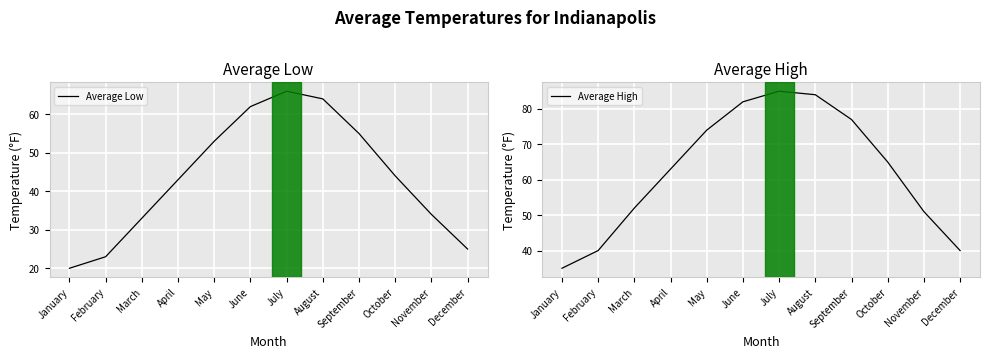

At which category is the sum across all series the highest?

July